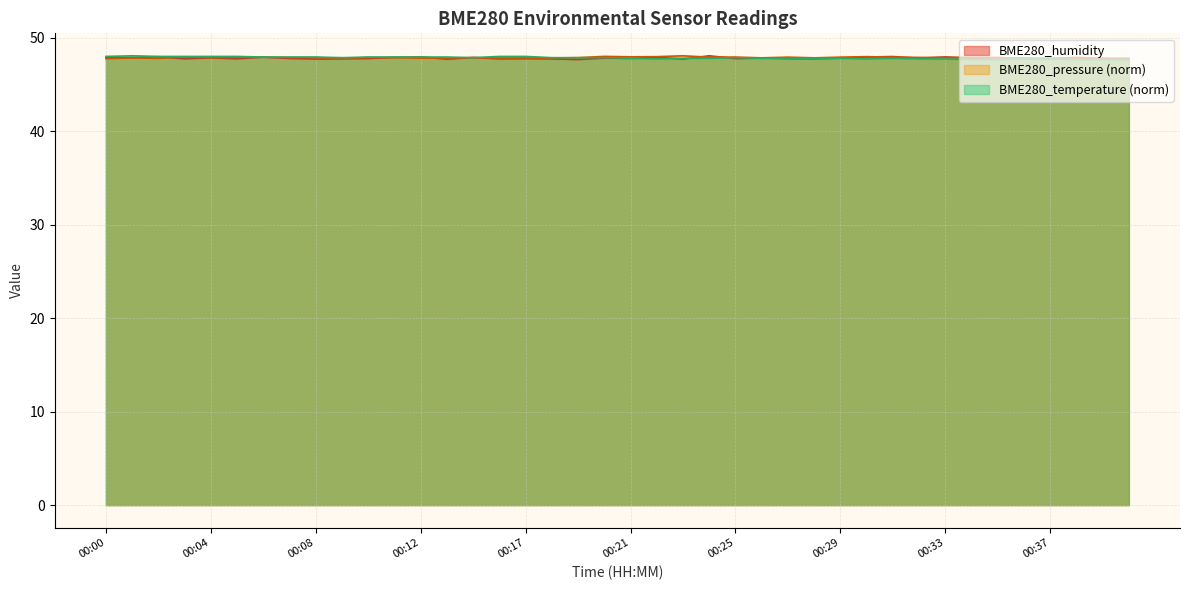

How many interior local valleys does the BME280_temperature series have?

4